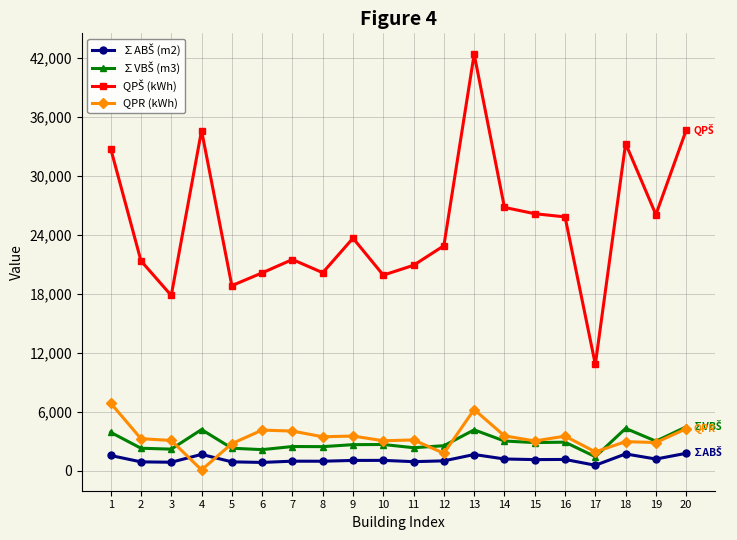

What is the maximum value for QPR (kWh)?

6898.6